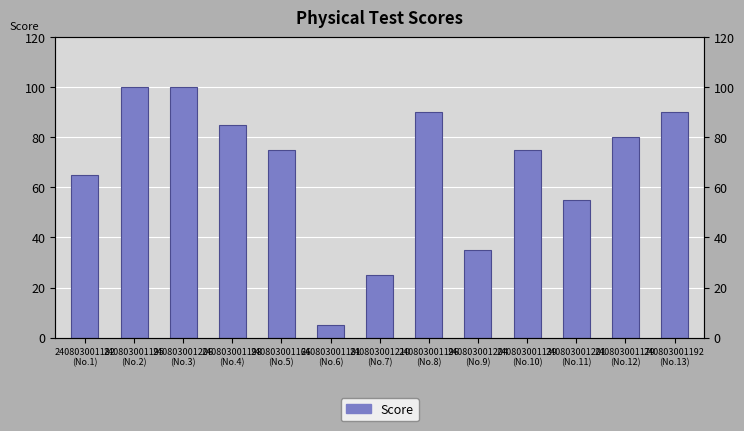

What is the sum of all values?

880